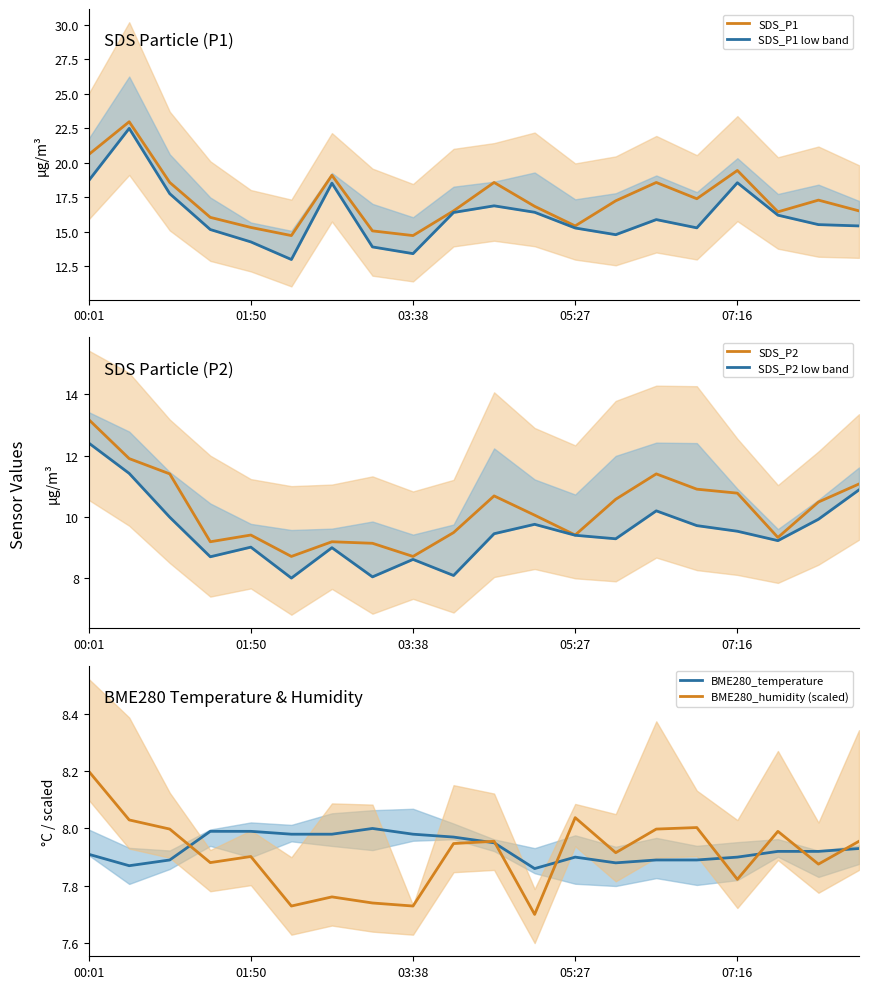

The value of SDS_P1 at 01:50 is 15.3. True or false?

True